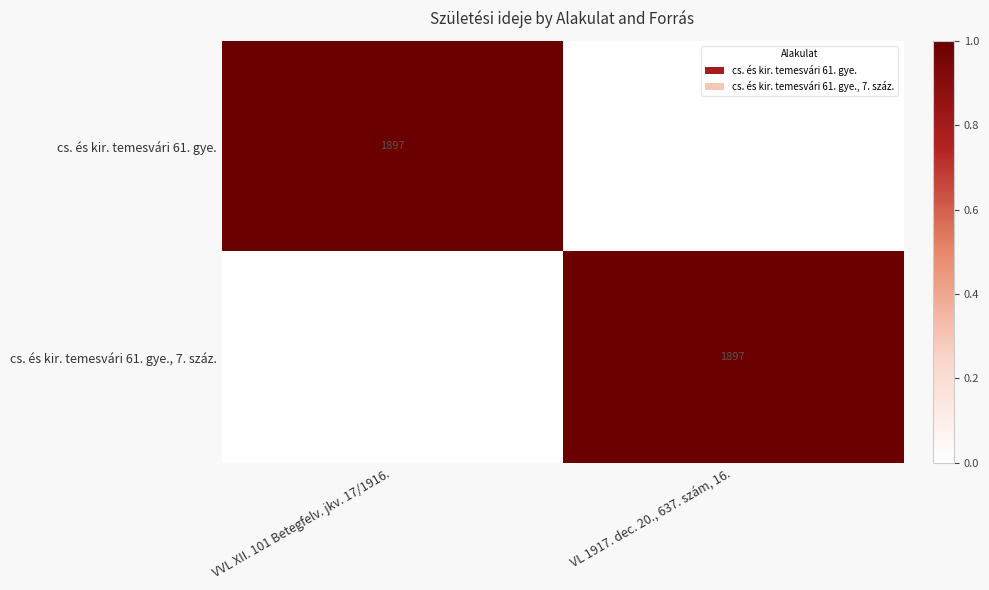

What is the greatest value displayed?

1